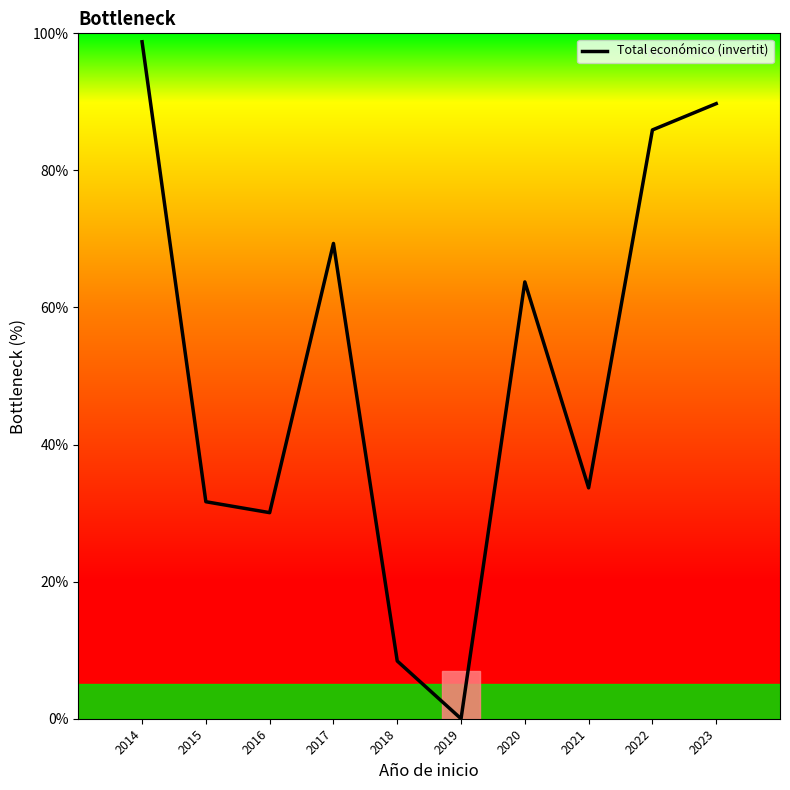

What is the change in value from 2015 to 2021?

+2.0